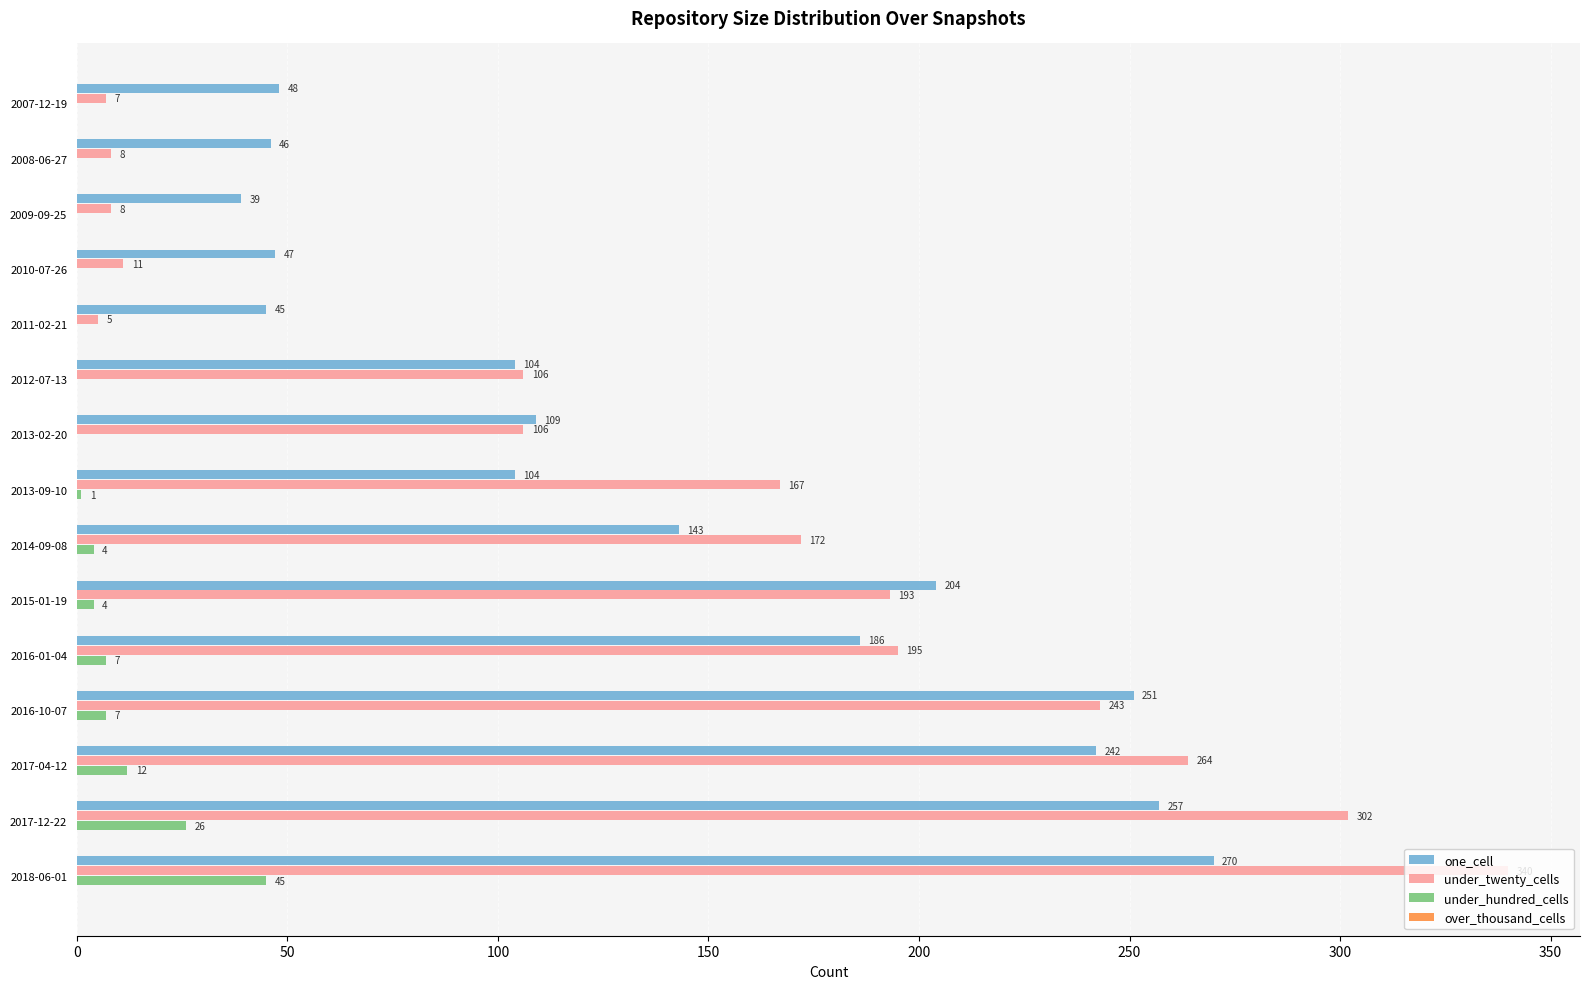

Where is one_cell nearest to the value 154?

2014-09-08